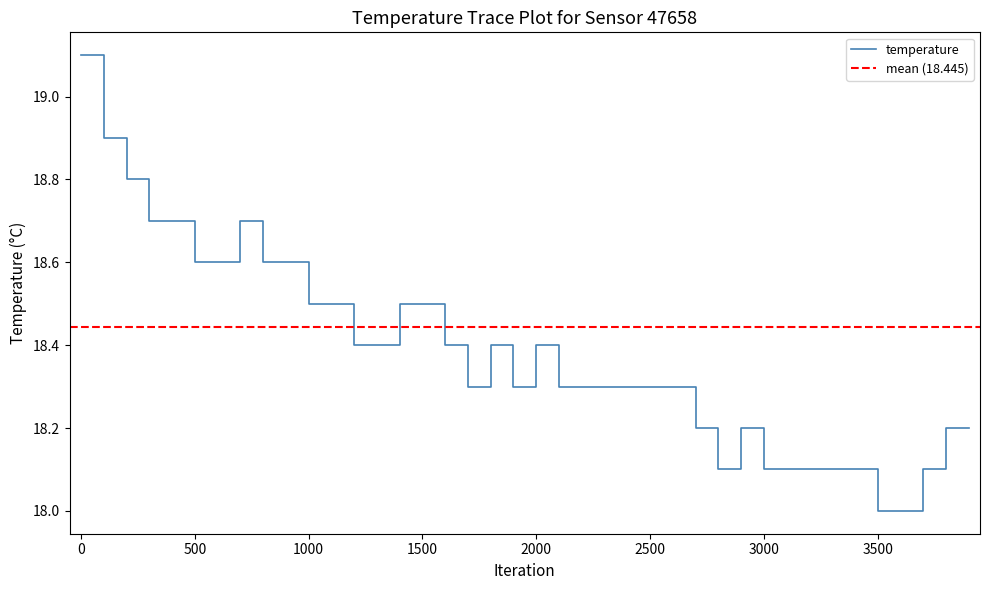

The temperature series shows 18.5 at 1500. True or false?

True